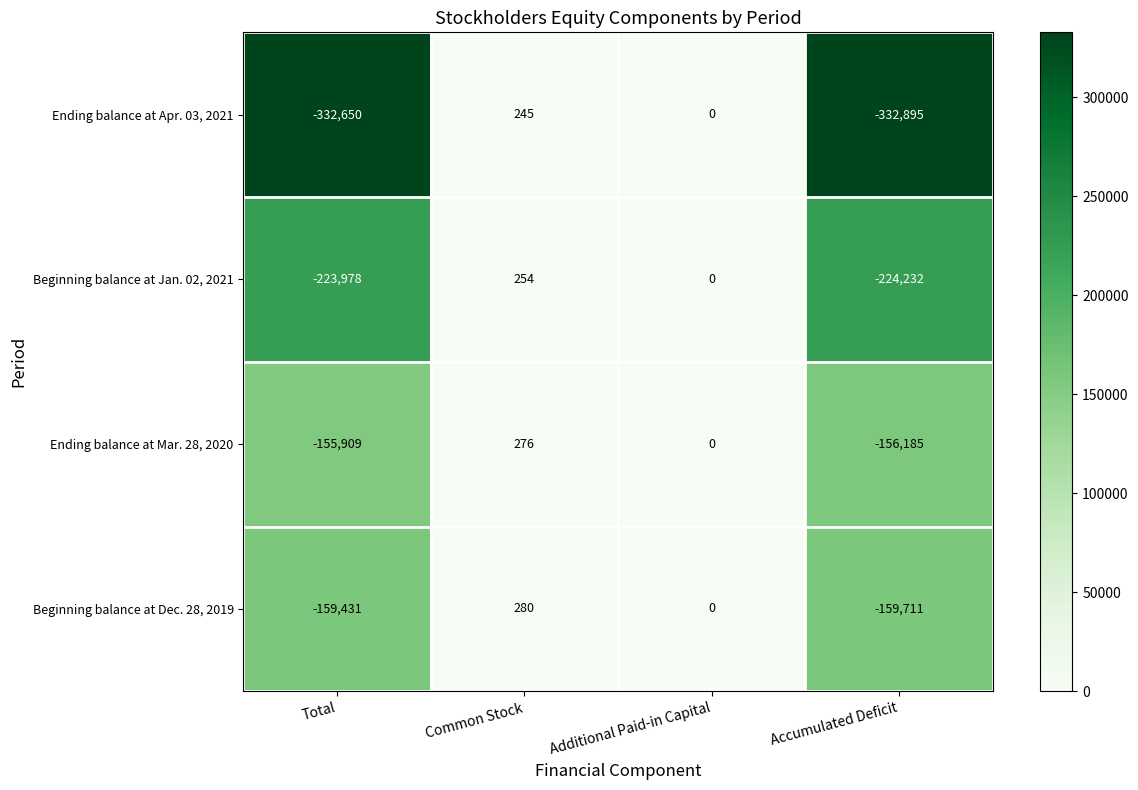

What is the difference between the second highest and minimum values in the Beginning balance at Dec. 28, 2019 series?

159711